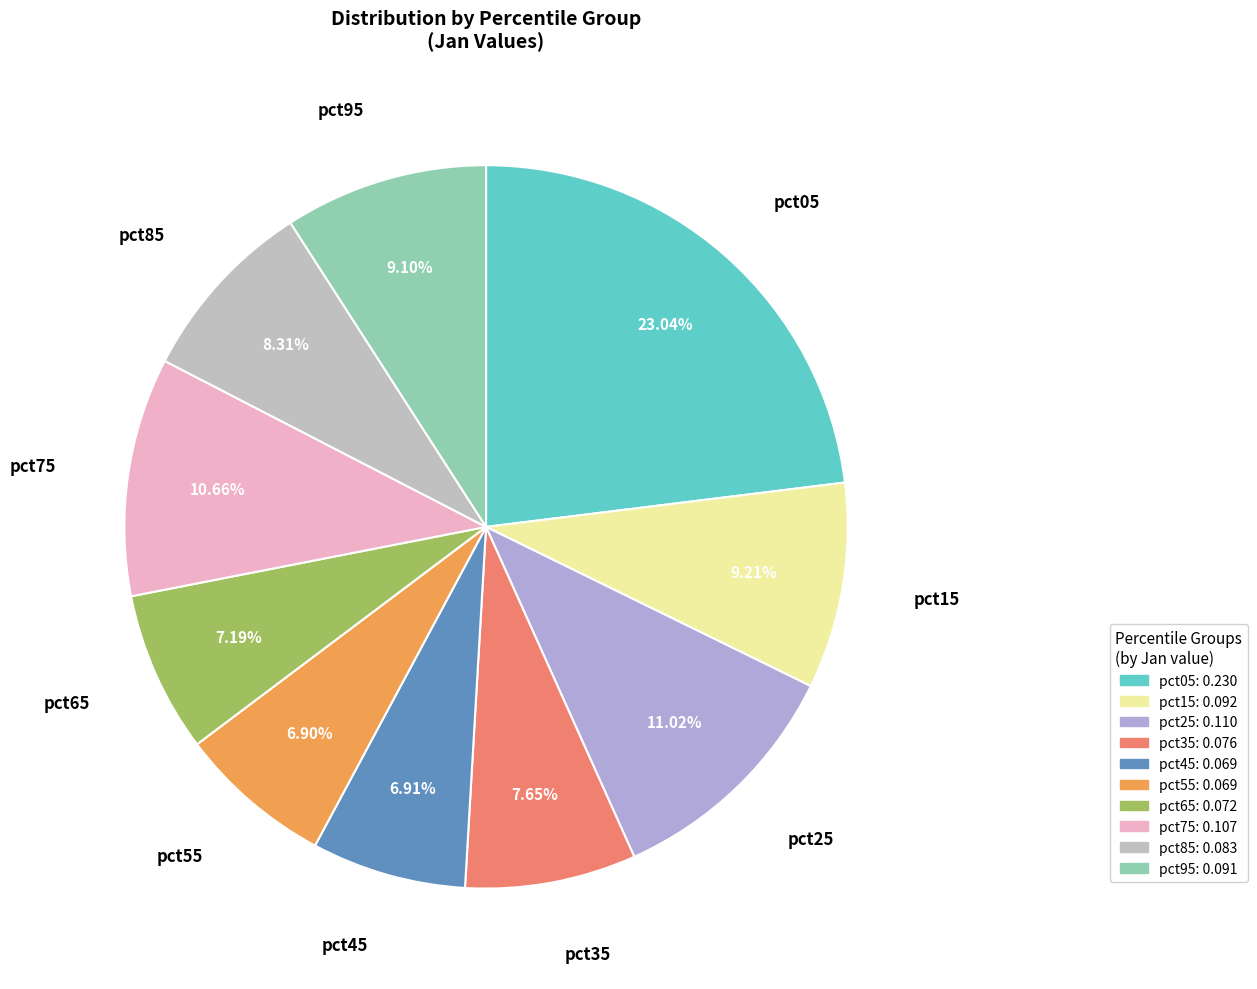

Which has a higher value, pct25 or pct55?

pct25